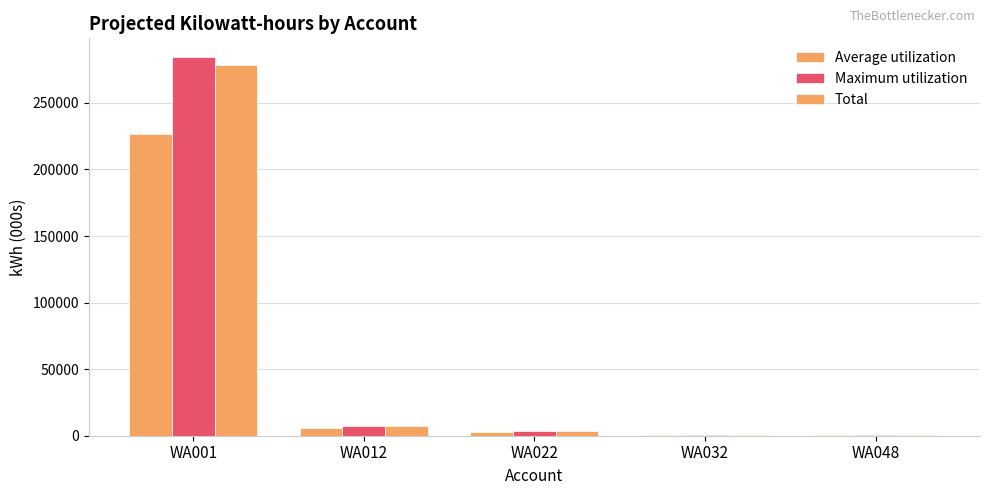

How many data points does each series have?

5